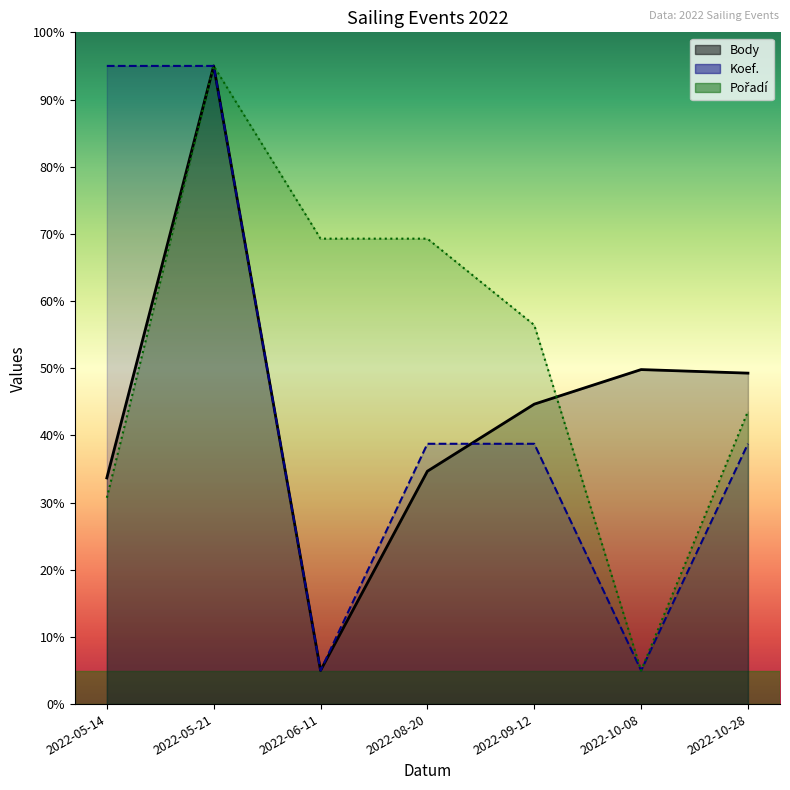

Between 2022-05-14 and 2022-05-21, which is larger?

2022-05-21